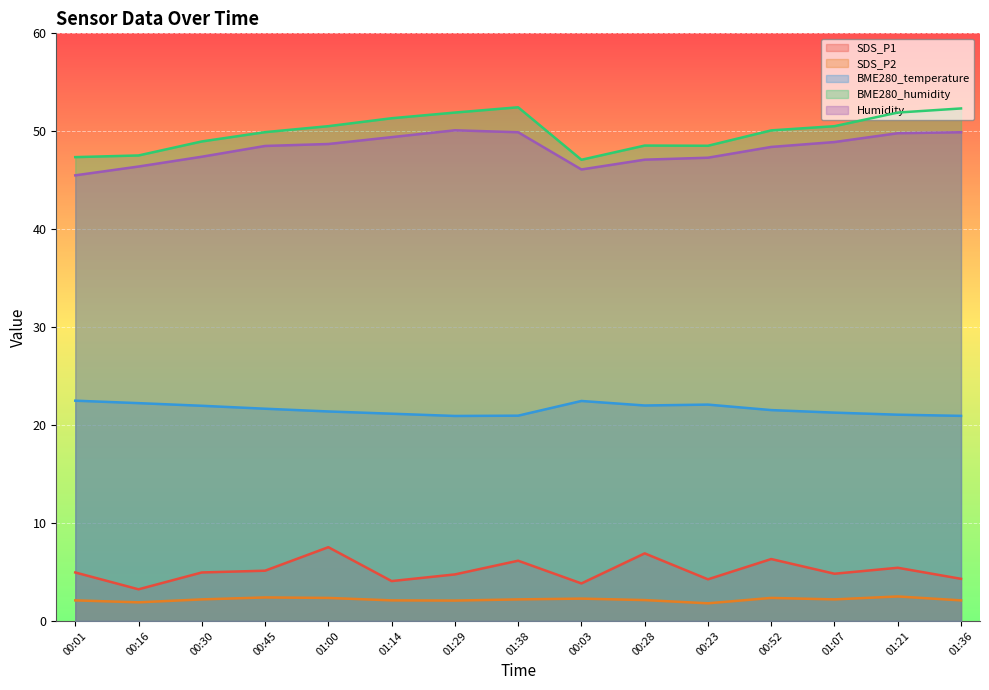

Is it true that SDS_P2 equals 2.2 at 00:30?

True